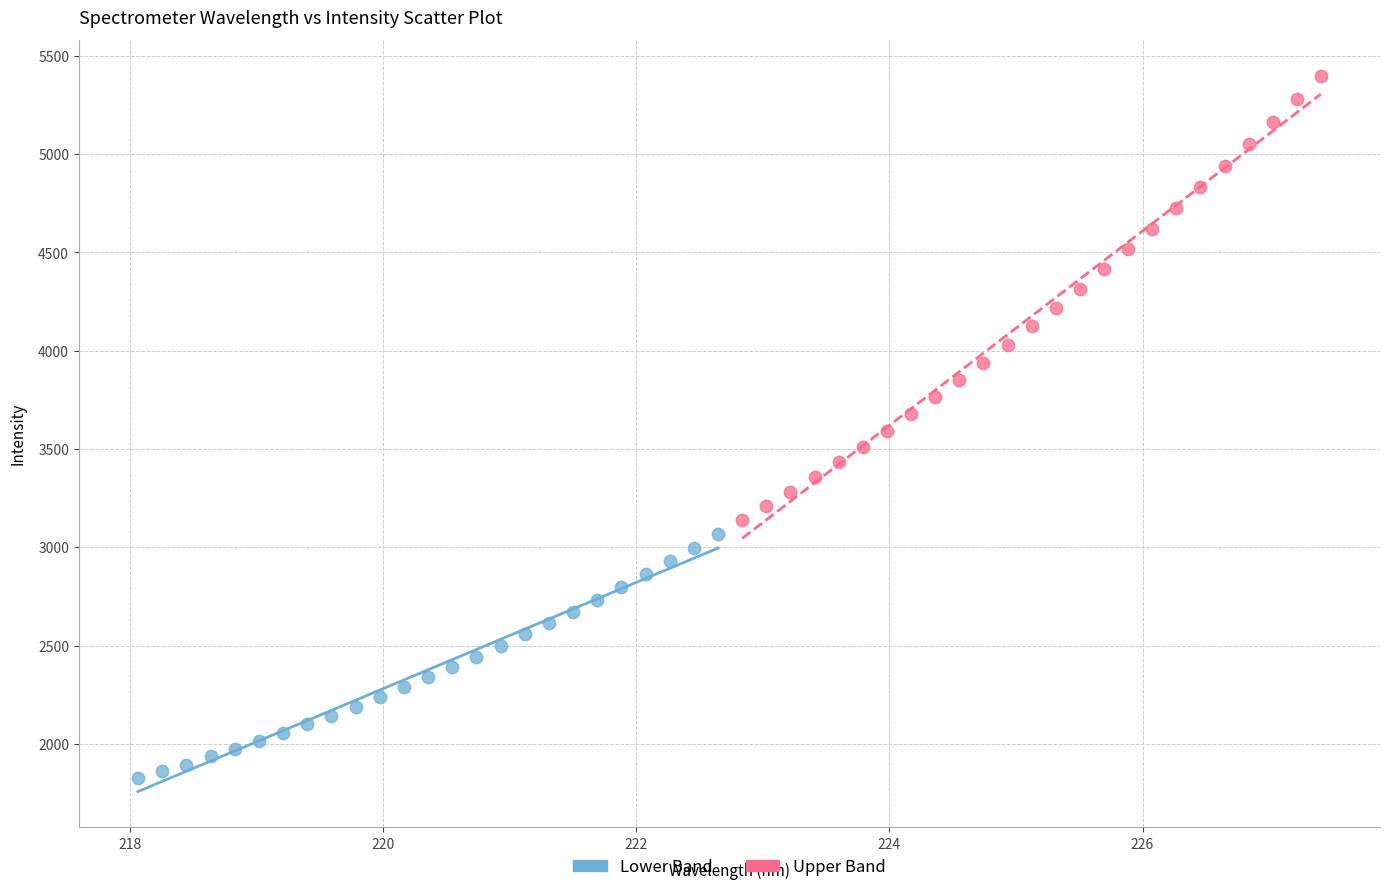

Which series contains the lowest Y value?

Lower Band